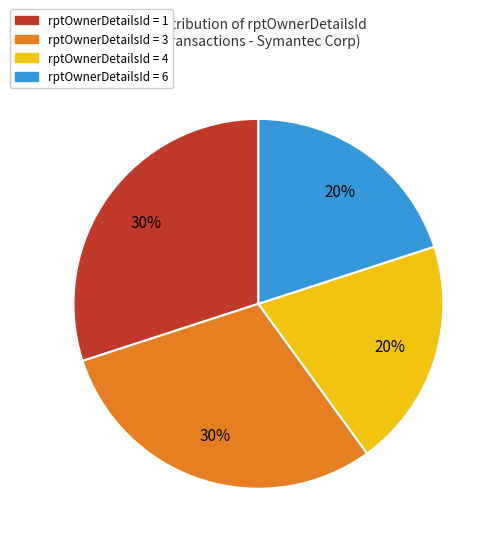

Is there any slice that represents more than half of the pie?

No